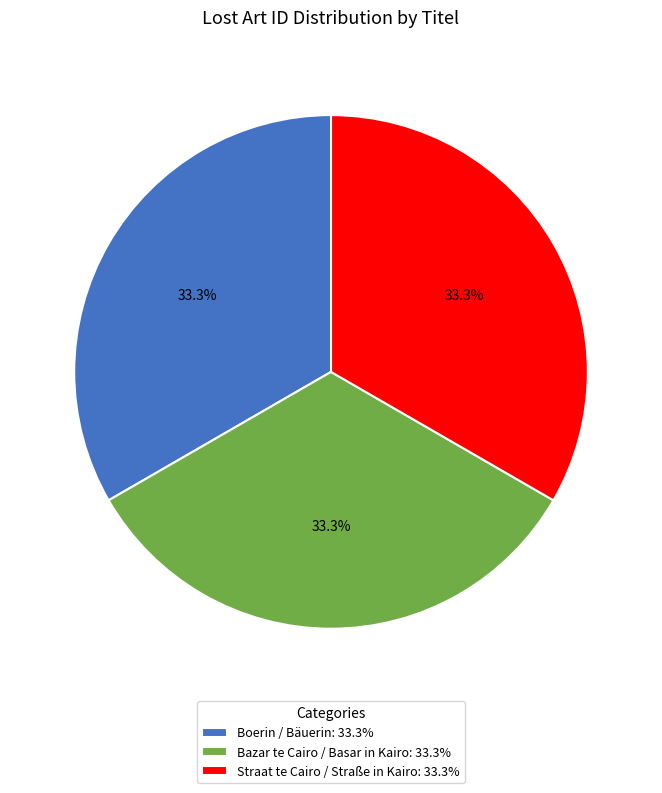

To the nearest percent, what portion does Boerin / Bäuerin represent?

33%